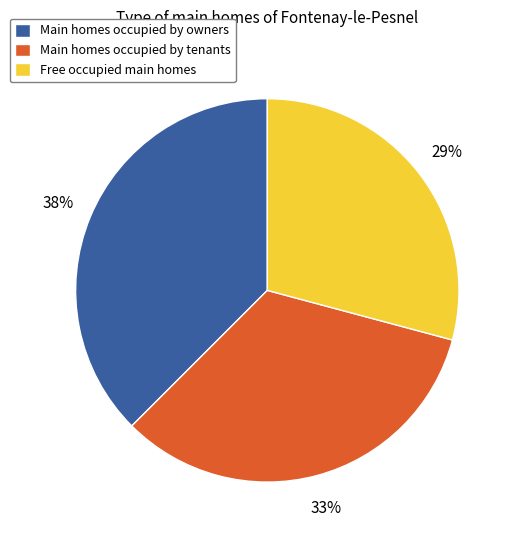

Does Free occupied main homes account for over 50% of the chart?

No